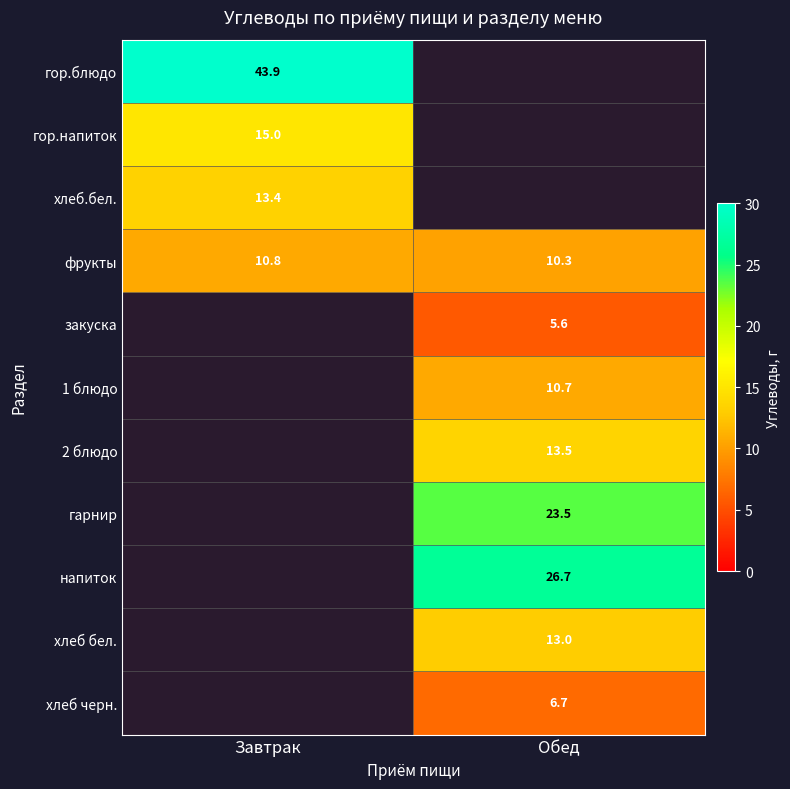

True or false: гор.напиток has a value of 4.9 at Завтрак.

False